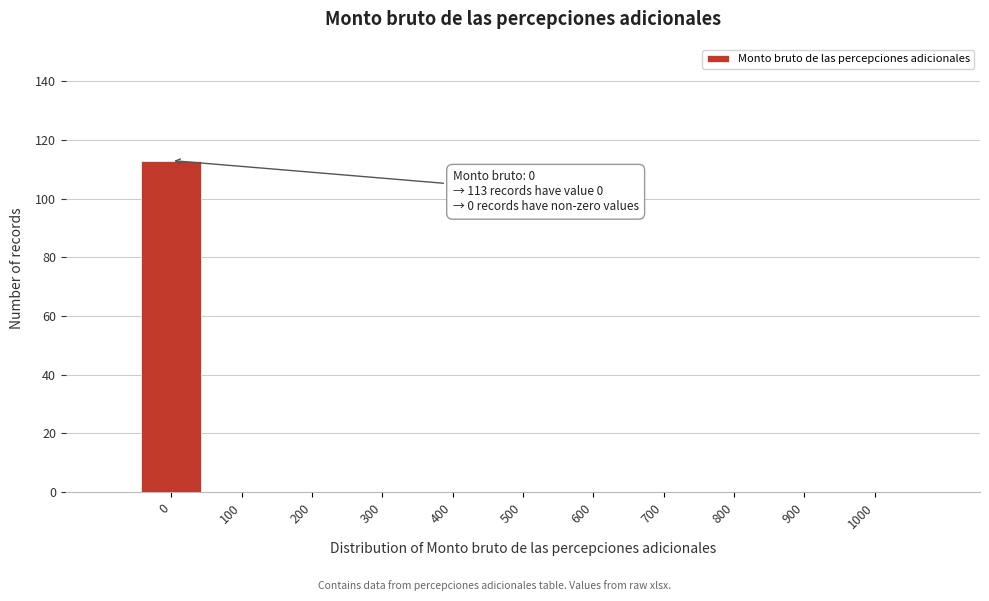

Reading left to right, transcribe all the data shown in this chart.

0=113	100=0	200=0	300=0	400=0	500=0	600=0	700=0	800=0	900=0	1000=0